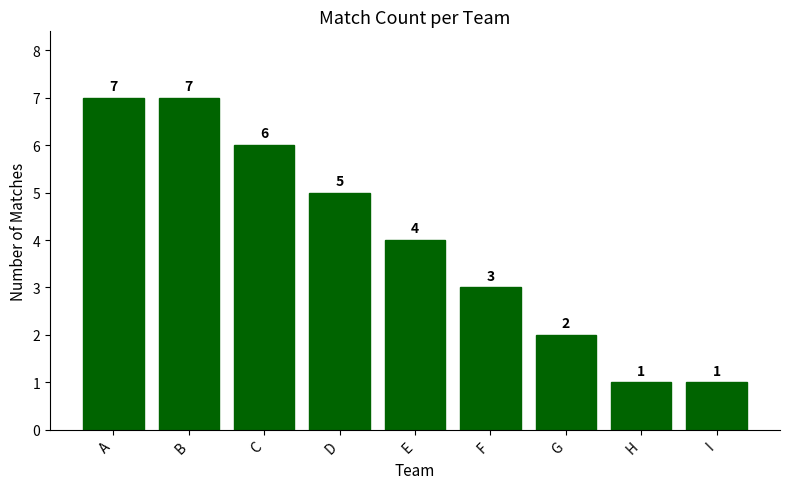

What is the approximate value at D?

5